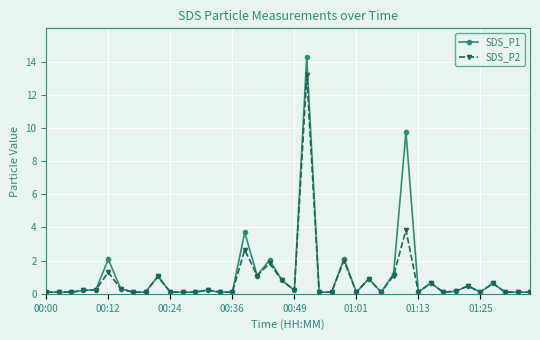

Which series has the largest range (max minus min)?

SDS_P1